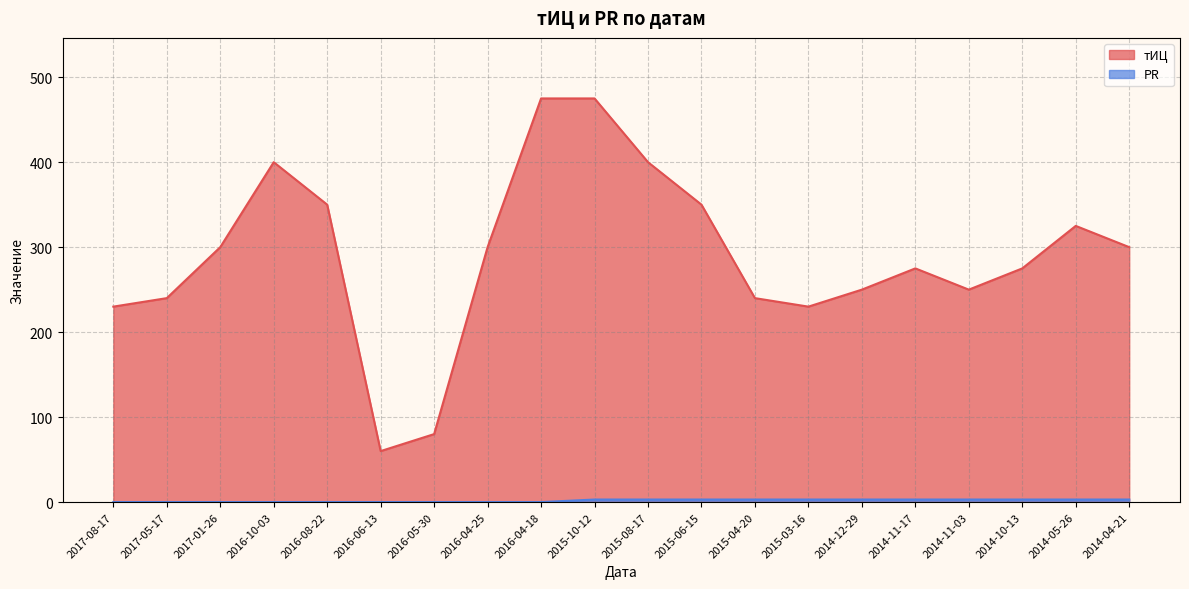

Count the PR values in the range 0 to 3.

20